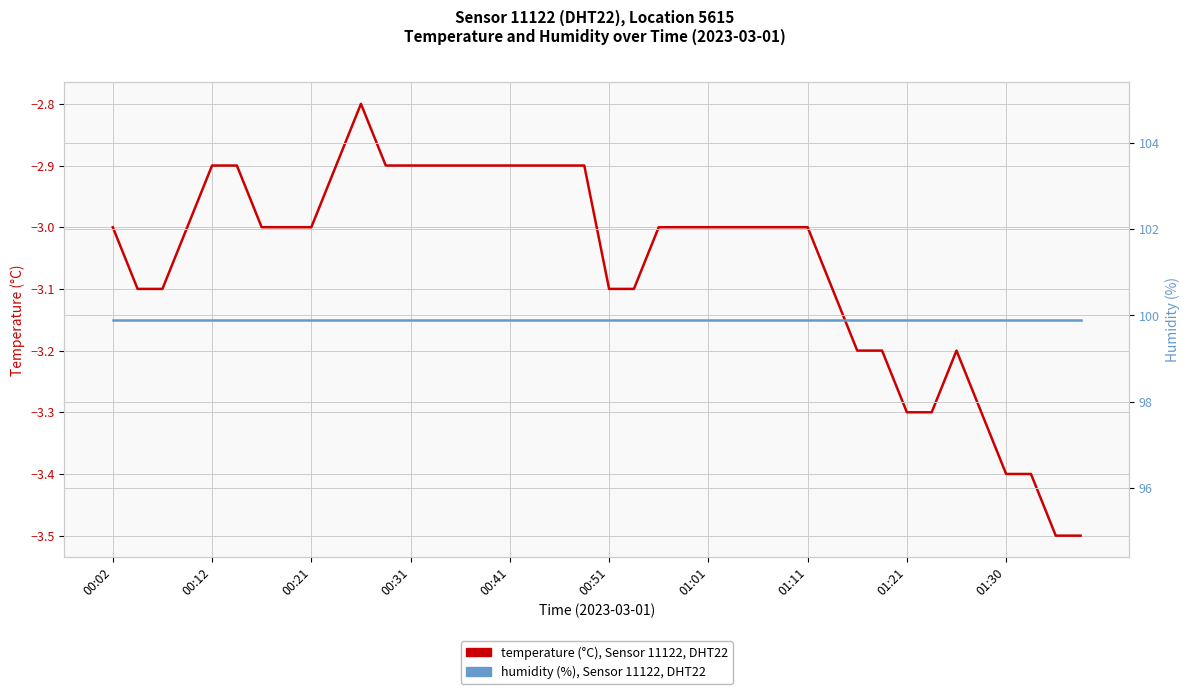

True or false: humidity (%) and temperature (°C) cross at least once.

False